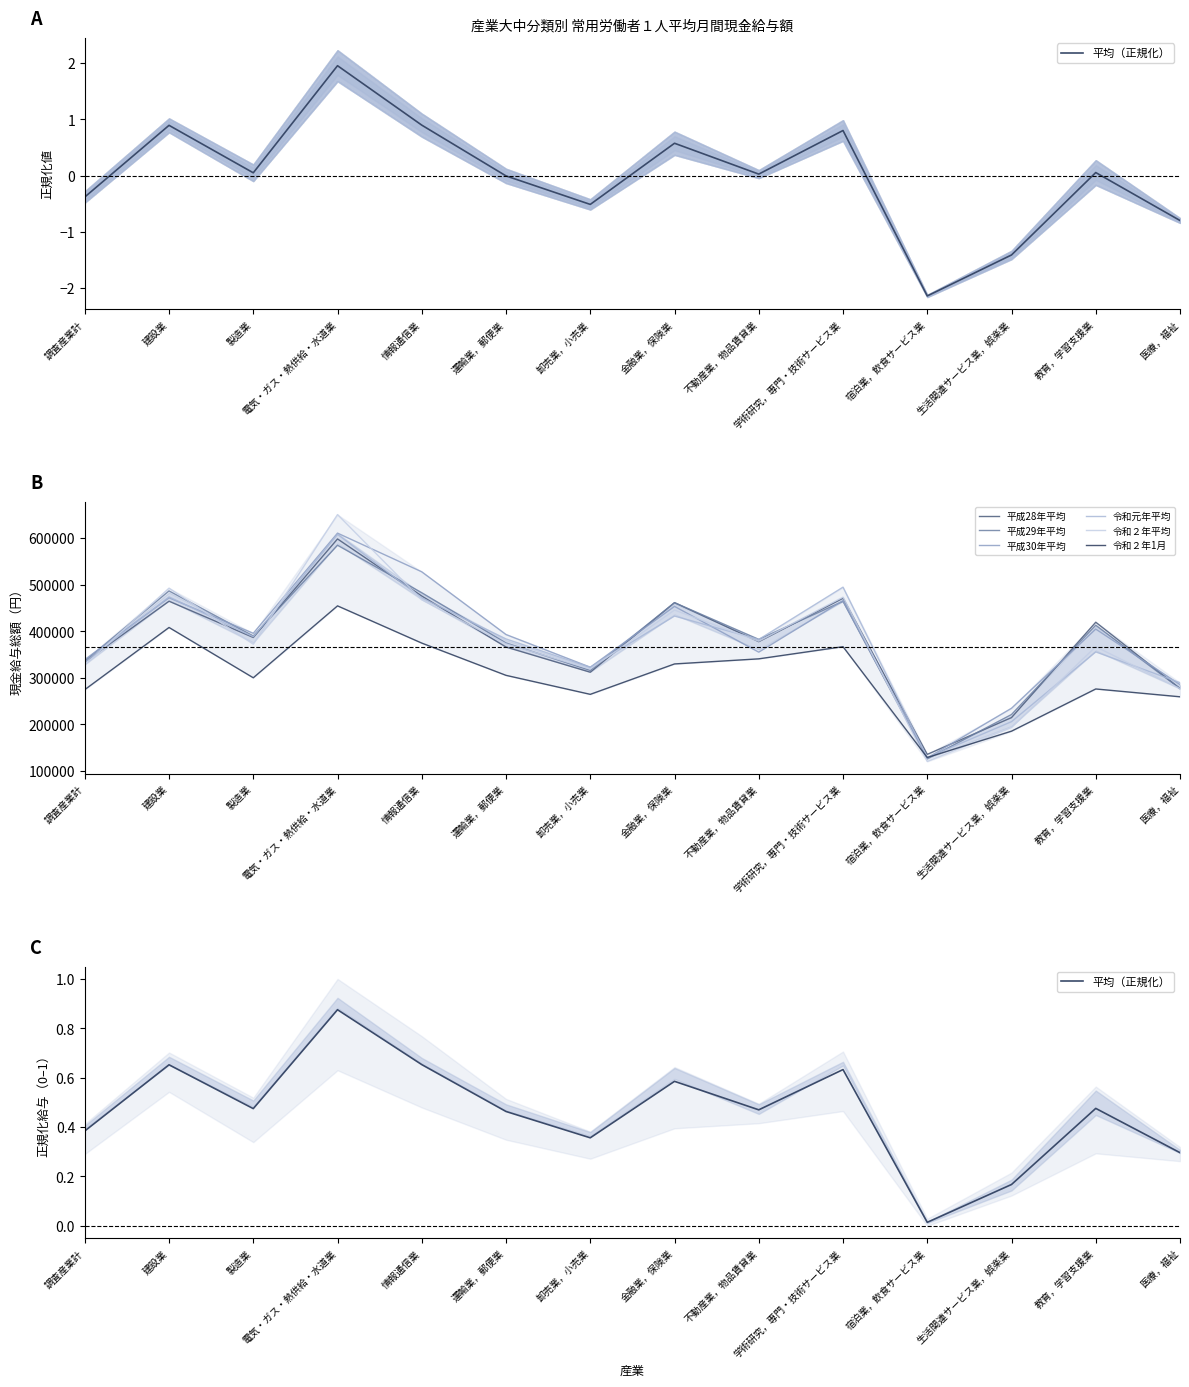

What is the label of the 11th point from the right?

電気・ガス・熱供給・水道業